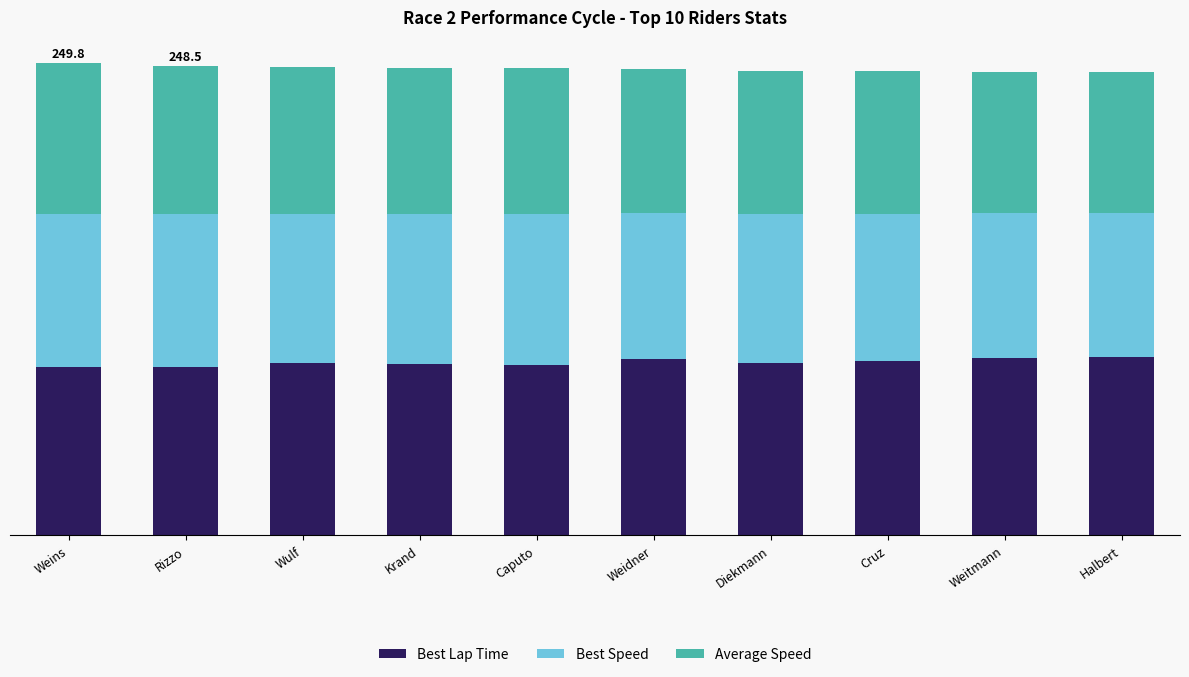

List the labels in order of Best Lap Time value, largest first.

Halbert, Weitmann, Weidner, Cruz, Wulf, Diekmann, Krand, Caputo, Rizzo, Weins